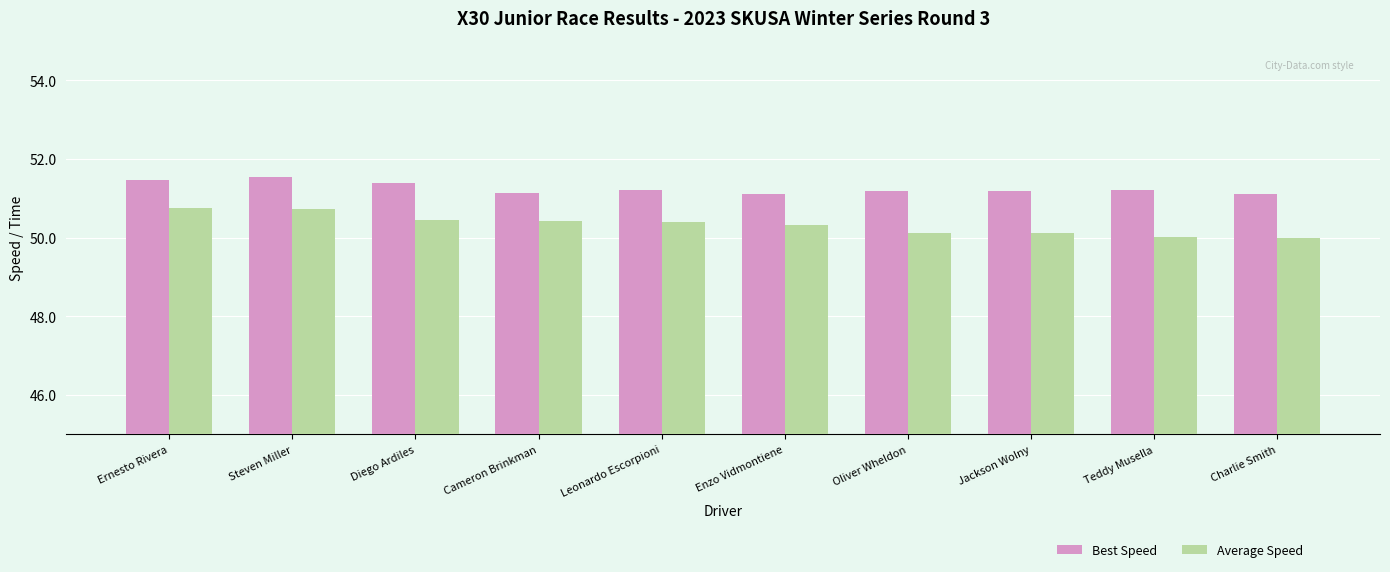

What is the difference between the second highest and minimum values in the Best Speed series?

0.4